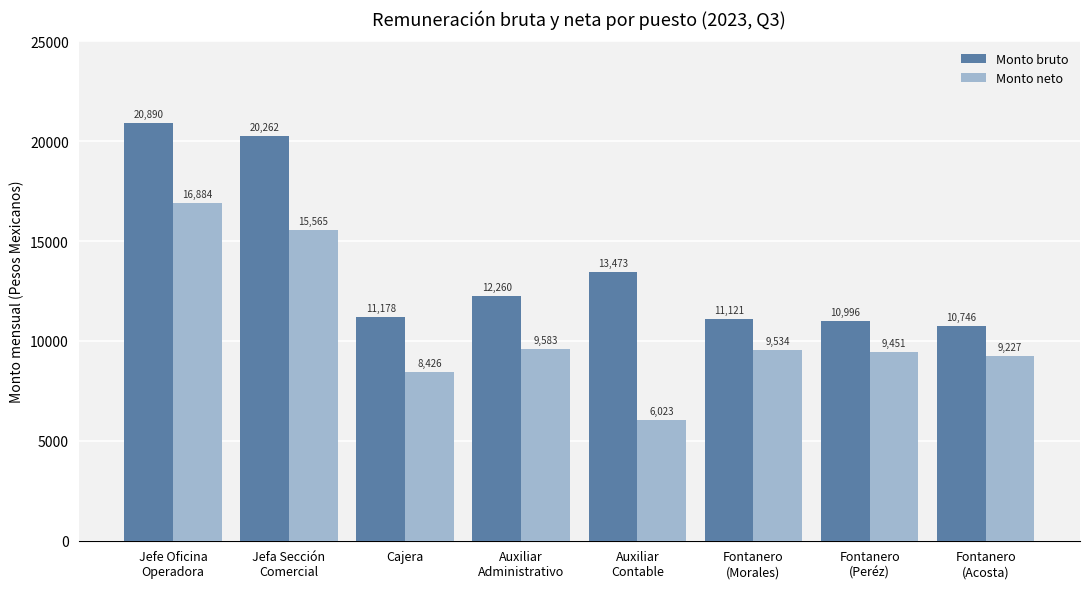

At how many categories does at least one series exceed 12150?

4